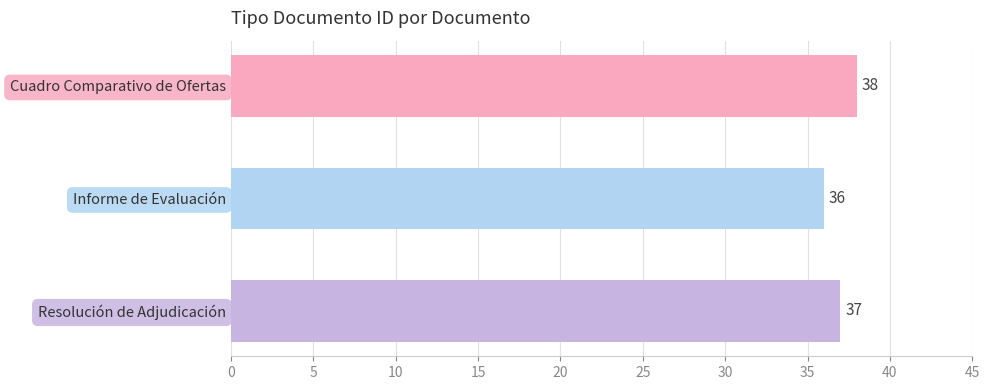

The value at Informe de Evaluación is 58. True or false?

False